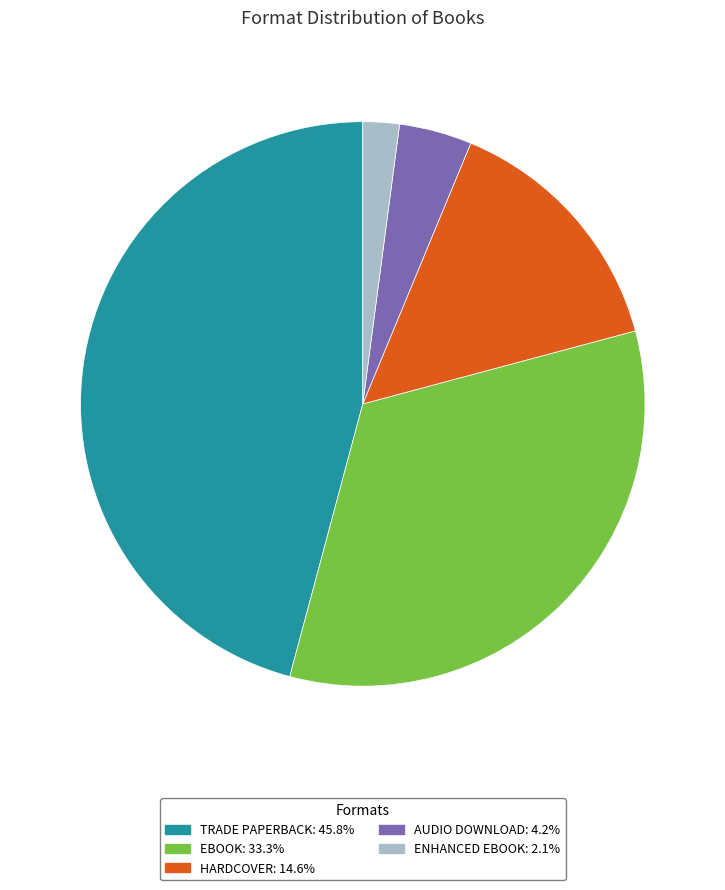

Does any single category account for the majority?

No